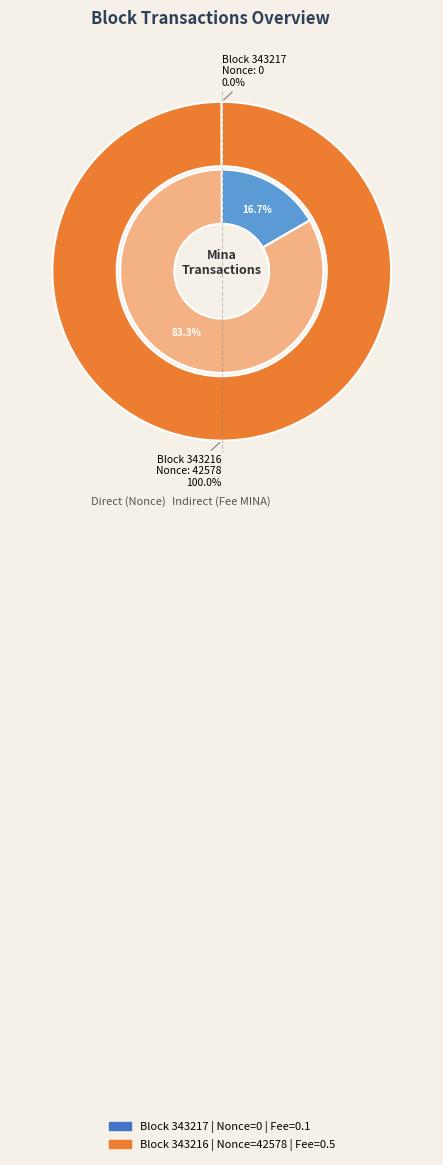

Which slice is the smallest?

343217